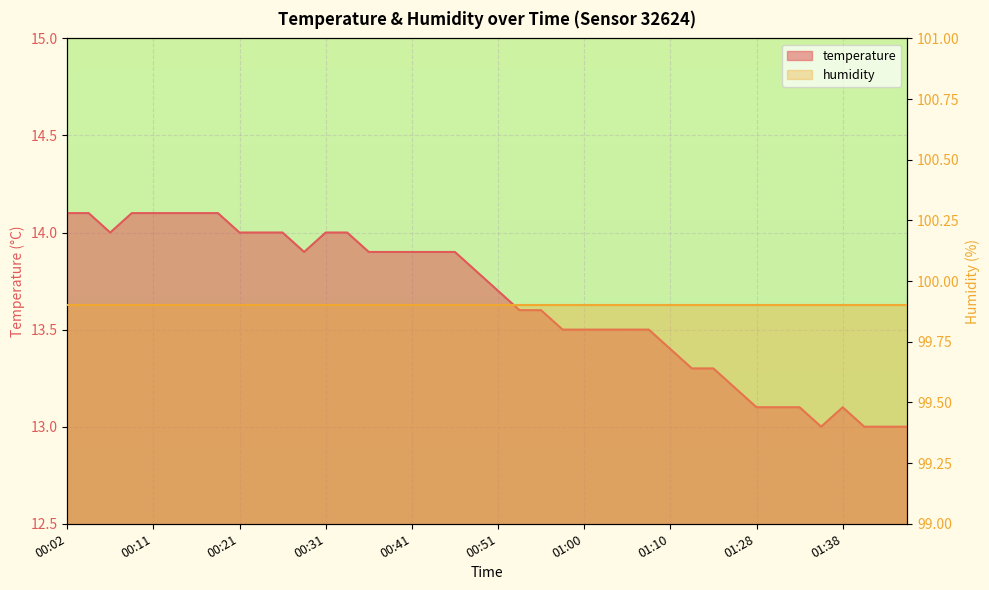

Reading left to right, list all the values displayed in this chart.

00:02=14.1	00:04=14.1	00:07=14.0	00:09=14.1	00:11=14.1	00:14=14.1	00:16=14.1	00:19=14.1	00:21=14.0	00:24=14.0	00:26=14.0	00:29=13.9	00:31=14.0	00:33=14.0	00:36=13.9	00:38=13.9	00:41=13.9	00:43=13.9	00:46=13.9	00:48=13.8	00:51=13.7	00:53=13.6	00:55=13.6	00:58=13.5	01:00=13.5	01:03=13.5	01:05=13.5	01:08=13.5	01:10=13.4	01:15=13.3	01:18=13.3	01:20=13.2	01:28=13.1	01:31=13.1	01:33=13.1	01:36=13.0	01:38=13.1	01:41=13.0	01:43=13.0	01:45=13.0